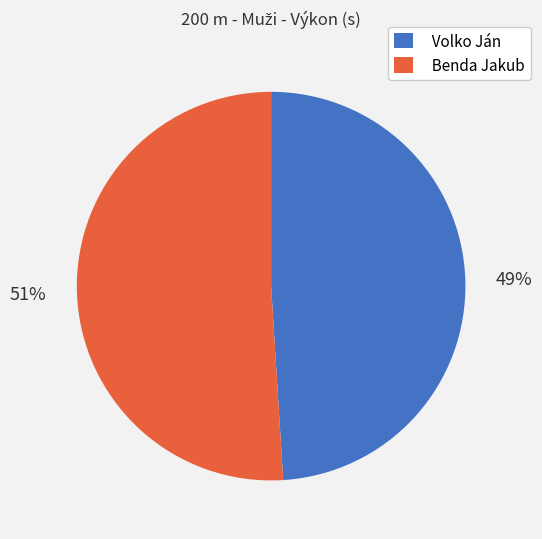

To the nearest percent, what is the difference between the largest and smallest slice percentages?

2%